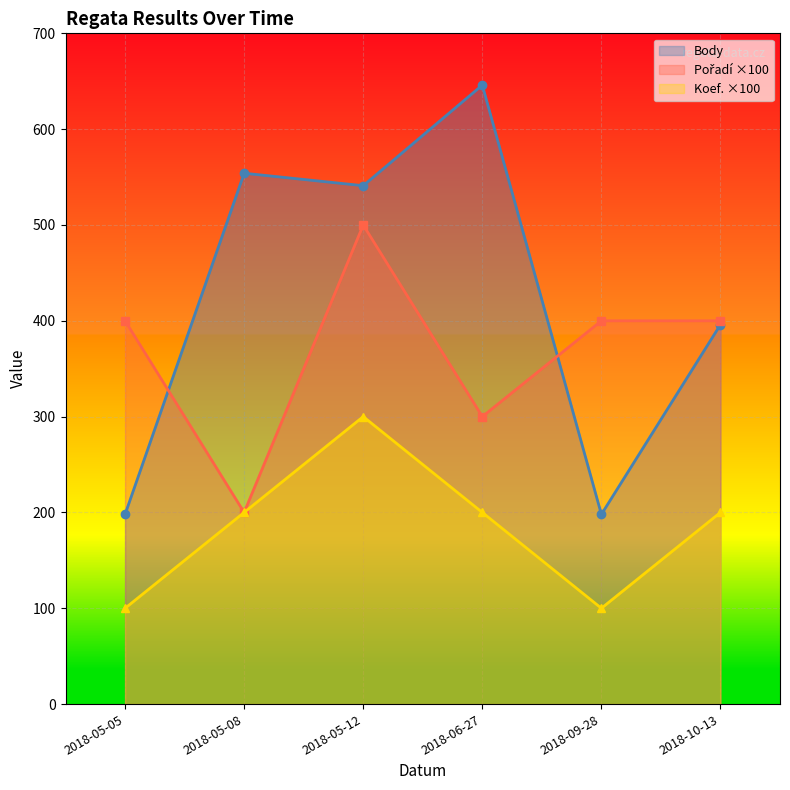

What is the average value of the Body series?

422